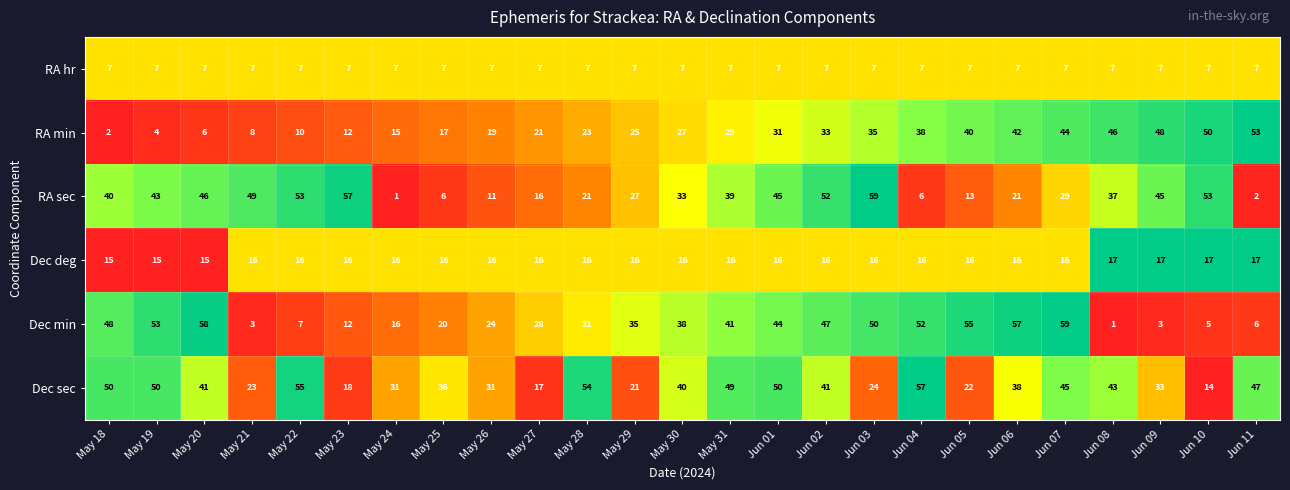

What is the spread (max minus min) of values at May 28?

47